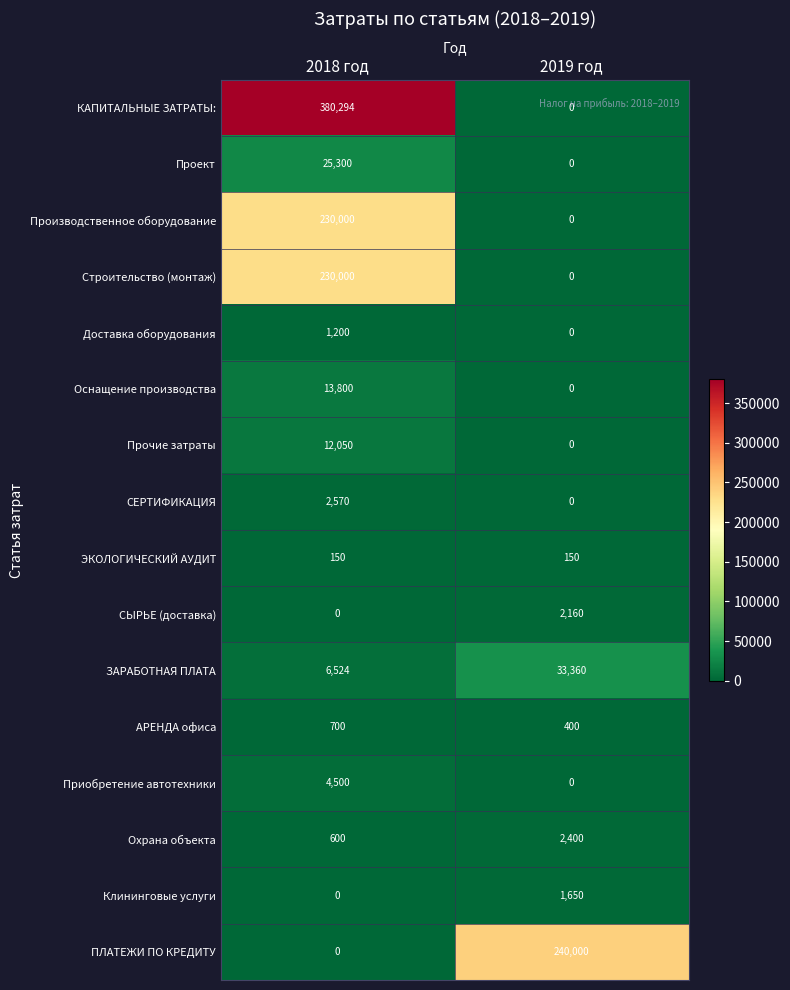

What is the total value across all series at 2018 год?

907688